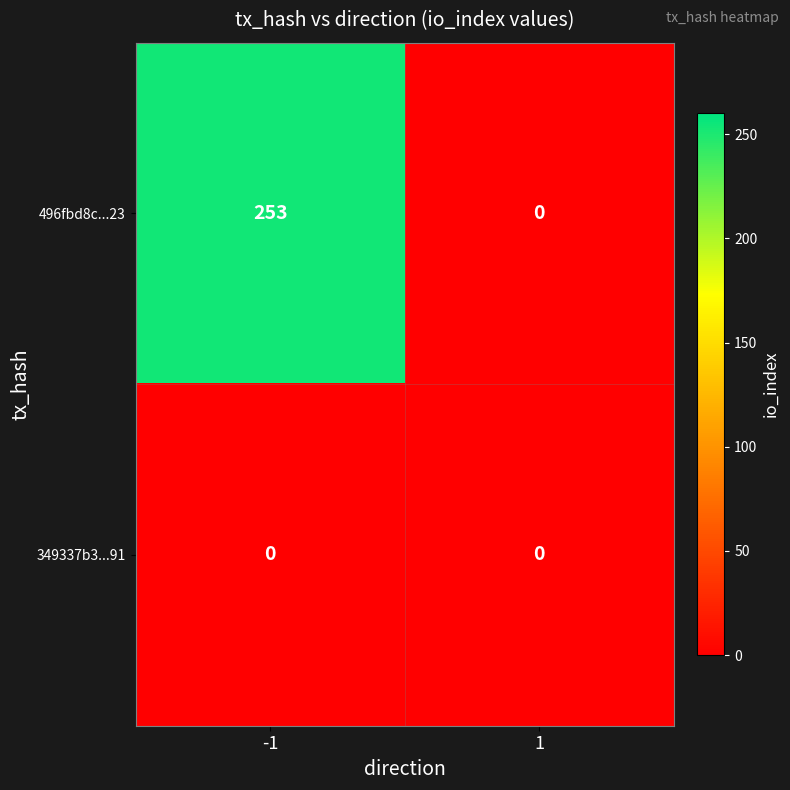

The value of 349337b3...91 at 1 is 0. True or false?

True